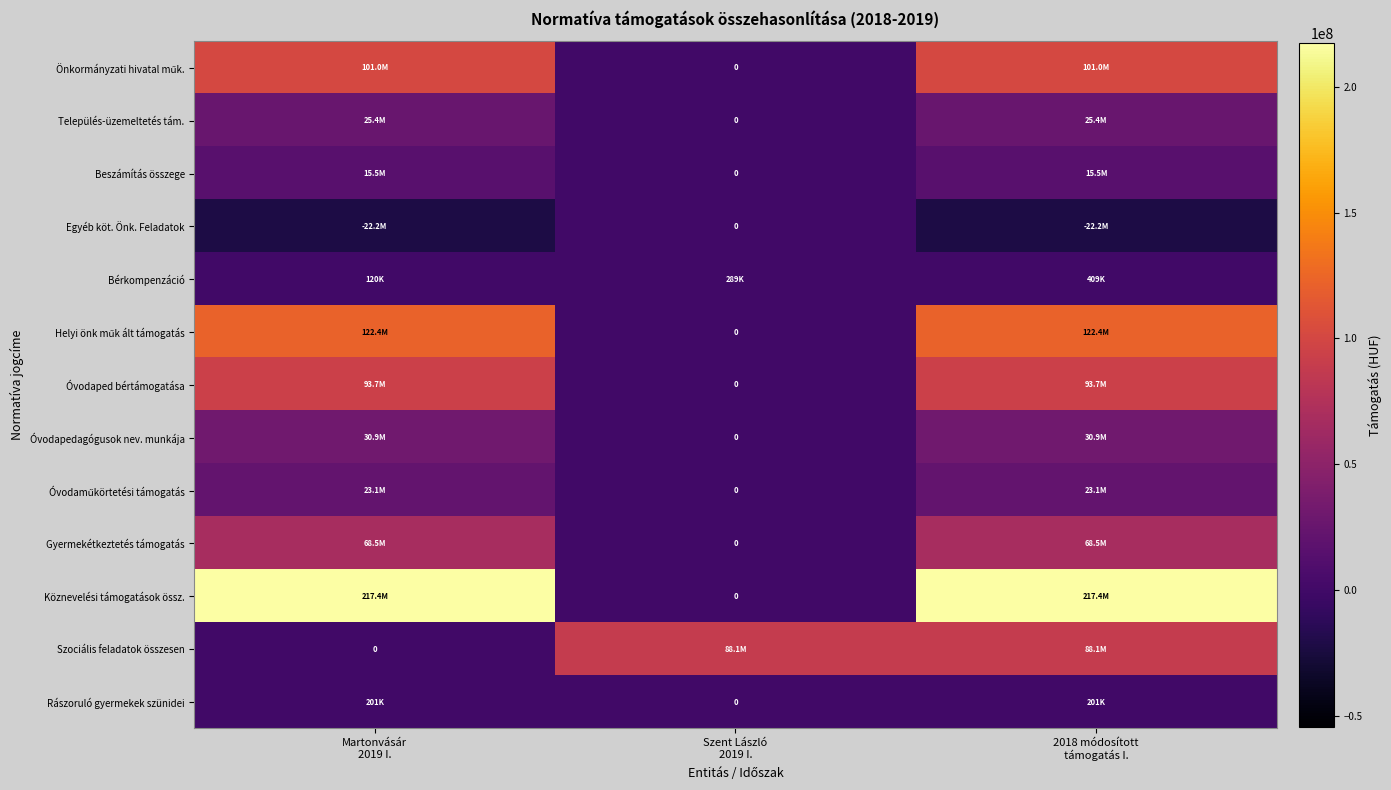

Which series has the widest spread of values?

Köznevelési támogatások össz.